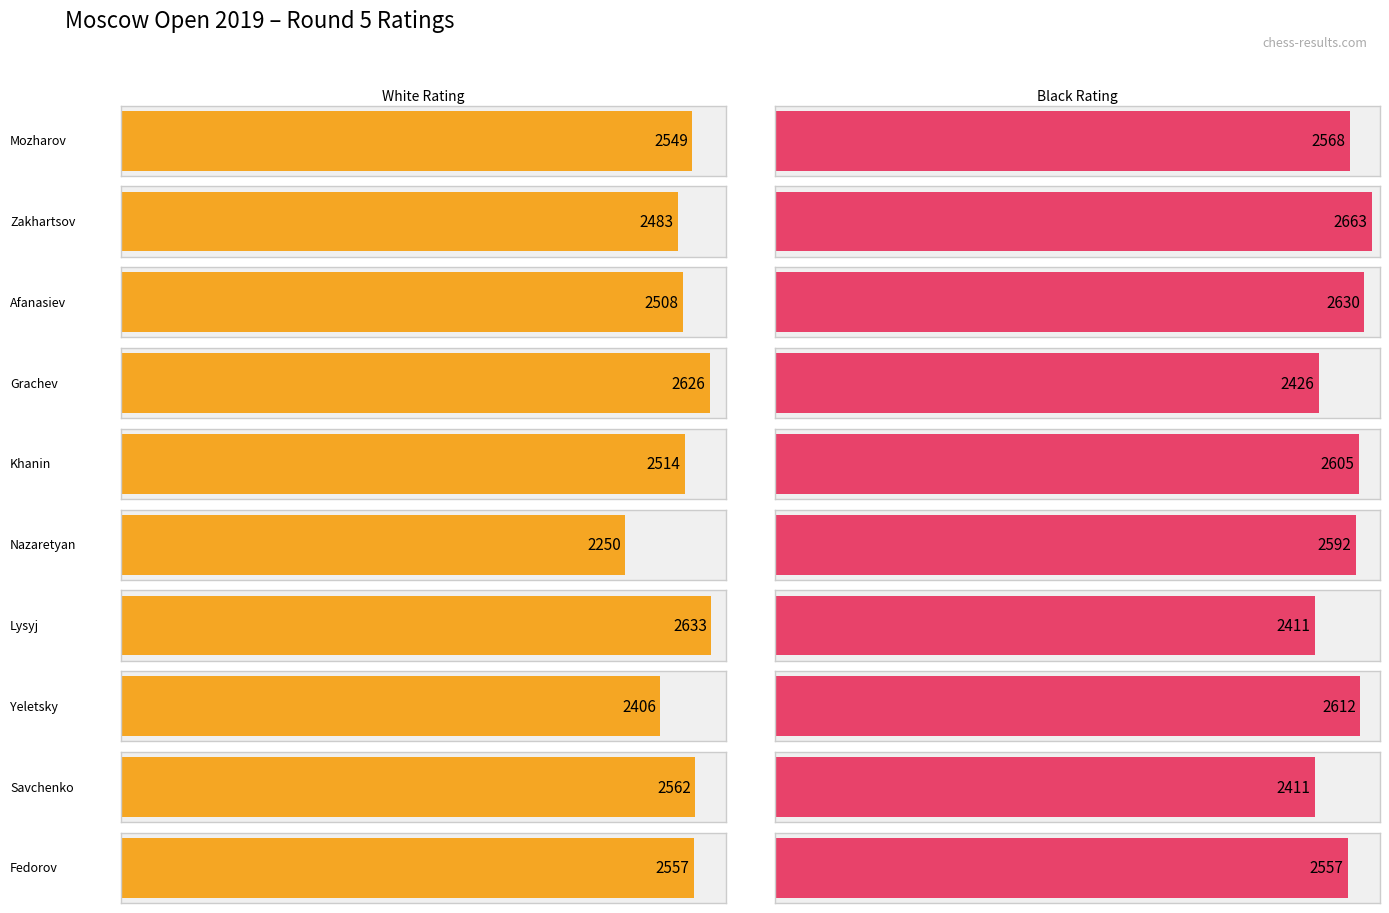

True or false: Black Rating has a value of 4188 at Grachev.

False